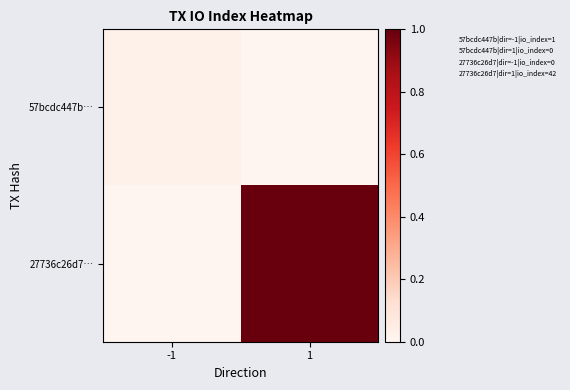

Which has a higher value, -1 or 1?

-1